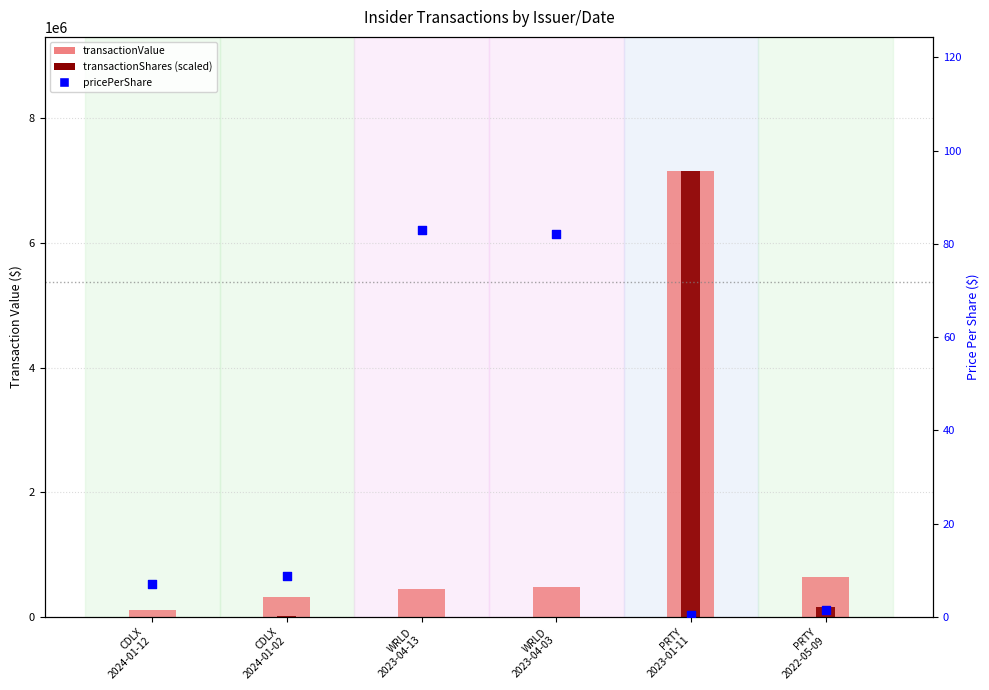

Which series contains the lowest Y value?

transactionPricePerShare